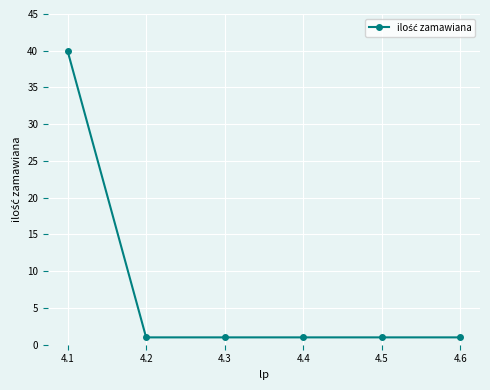

Reading left to right, transcribe all the data shown in this chart.

4.1=40	4.2=1	4.3=1	4.4=1	4.5=1	4.6=1